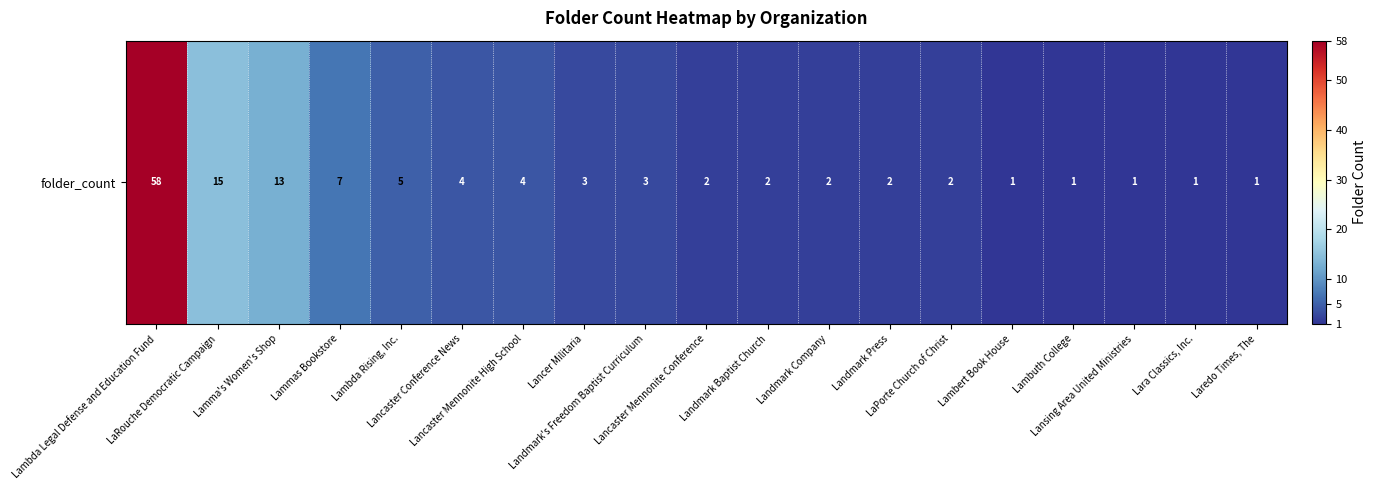

Rank the categories by value from highest to lowest.

Lambda Legal Defense and Education Fund, LaRouche Democratic Campaign, Lamma's Women's Shop, Lammas Bookstore, Lambda Rising, Inc., Lancaster Conference News, Lancaster Mennonite High School, Lancer Militaria, Landmark's Freedom Baptist Curriculum, Lancaster Mennonite Conference, Landmark Baptist Church, Landmark Company, Landmark Press, LaPorte Church of Christ, Lambert Book House, Lambuth College, Lansing Area United Ministries, Lara Classics, Inc., Laredo Times, The